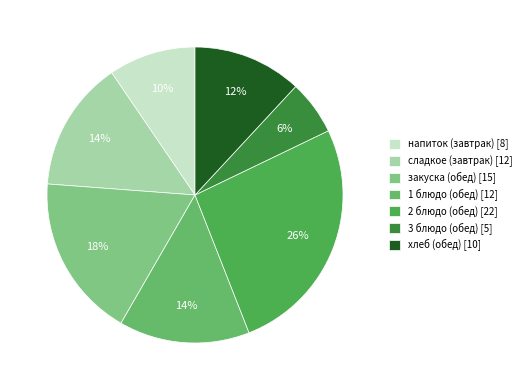

How many slices are in this pie chart?

7